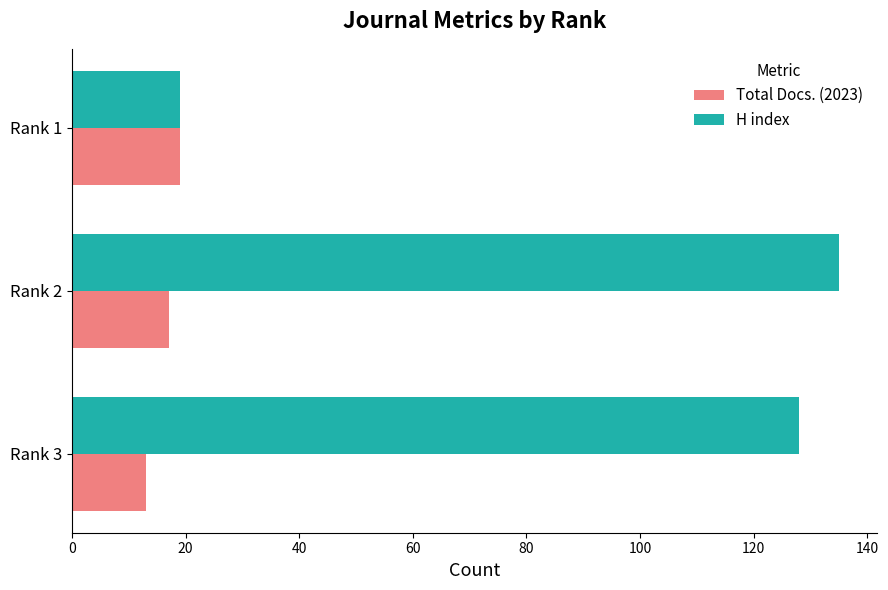

Is the value of Total Docs. (2023) at Rank 3 greater than the value of H index at Rank 3?

No